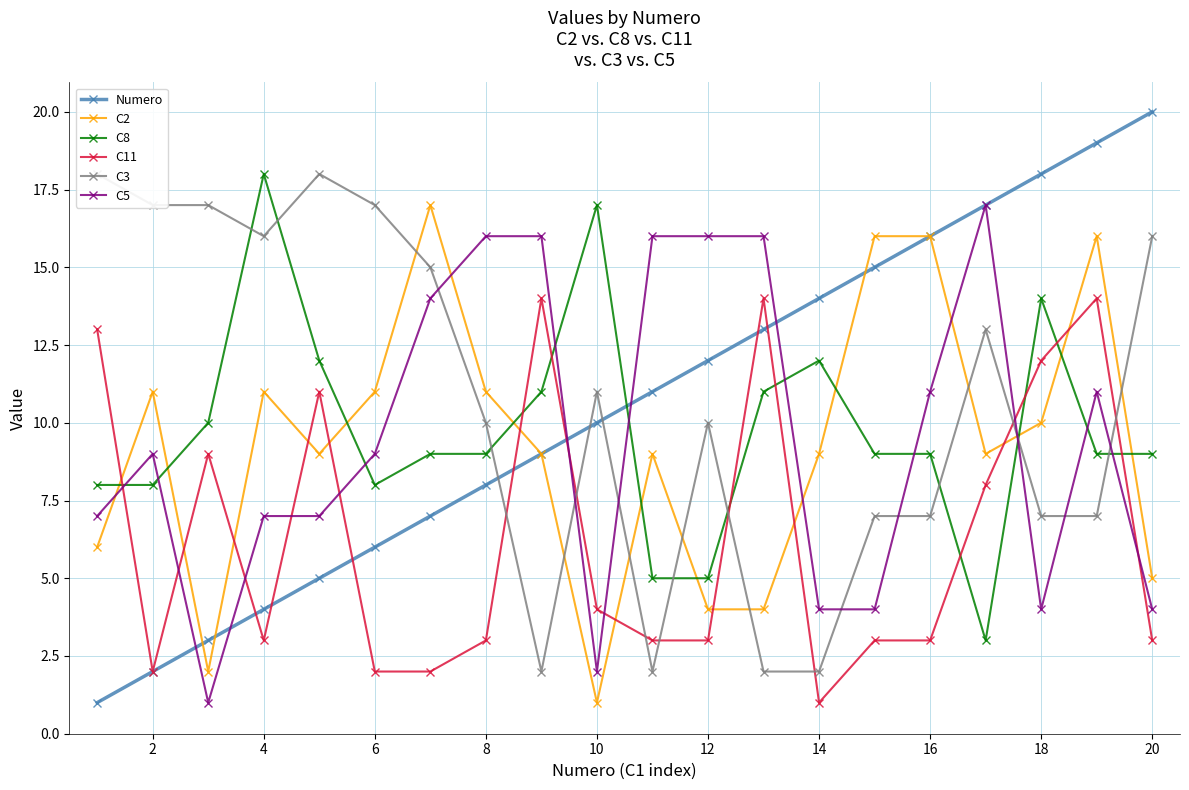

What is the value of the C2 point at the 7th from the left?

17